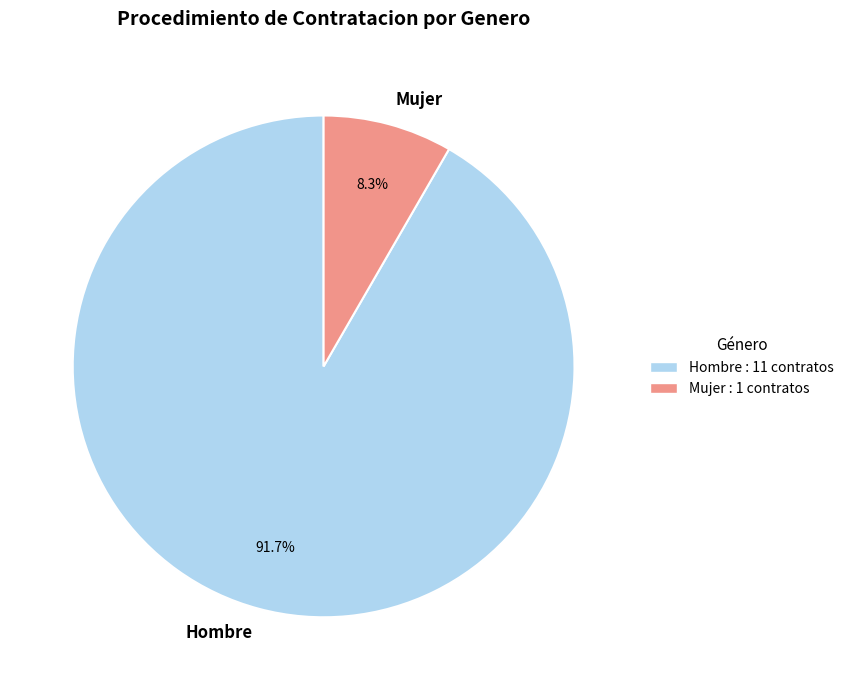

What is the largest slice in the pie chart?

Hombre